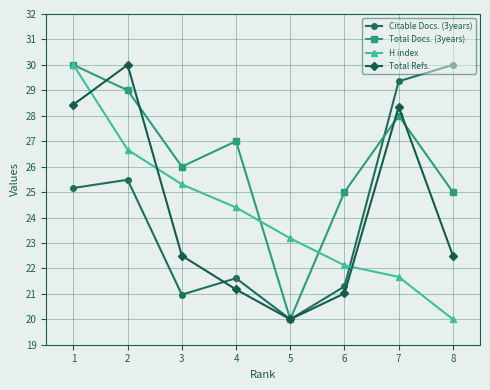

What is the difference between the highest and lowest values at 5?

3.2